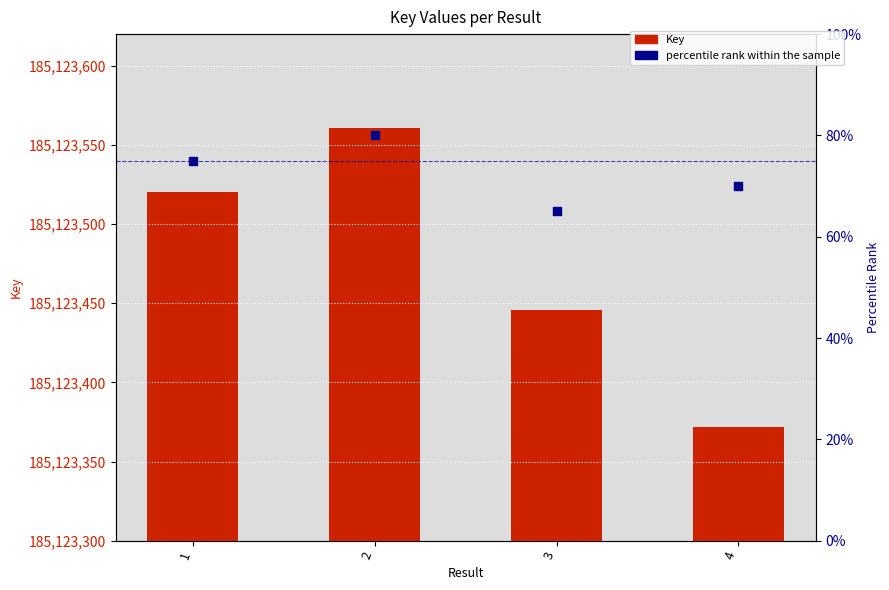

Which series has the largest Y range (max minus min)?

Key